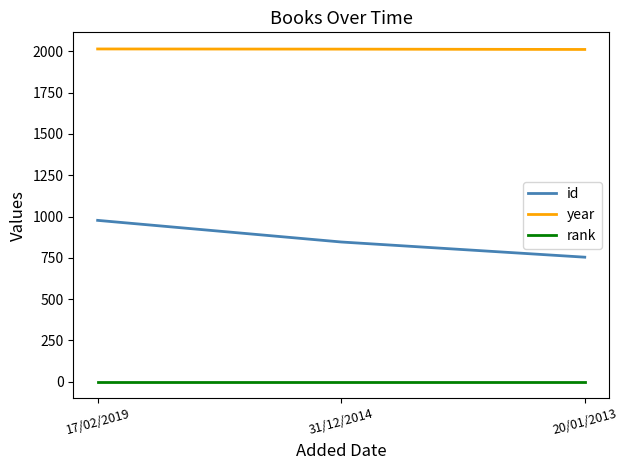

At 20/01/2013, list the series in order from smallest to largest.

rank, id, year